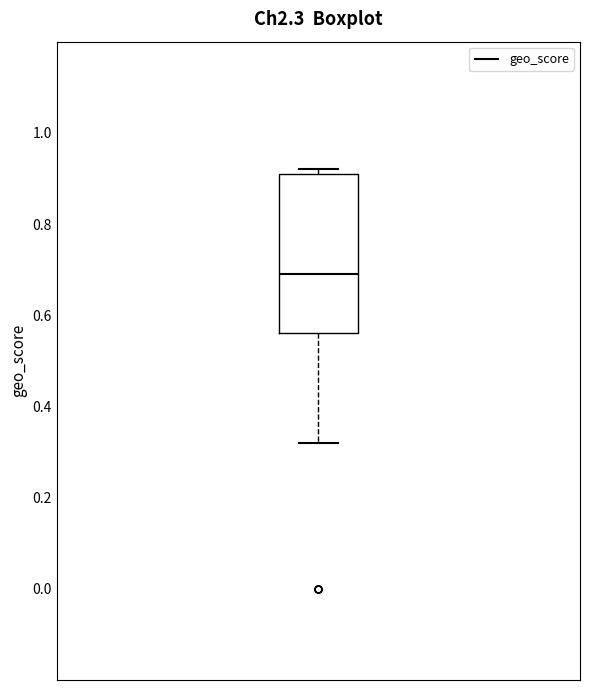

Transcribe this box plot: give where the median line is, the range the box spans, and where the two whiskers end, as read against the y-axis. The values are not printed on the chart, so give them approximately, as read against the axis.

median 0.70, box 0.56 to 0.92, whiskers 0.32 to 0.92 (just above the box's upper edge)